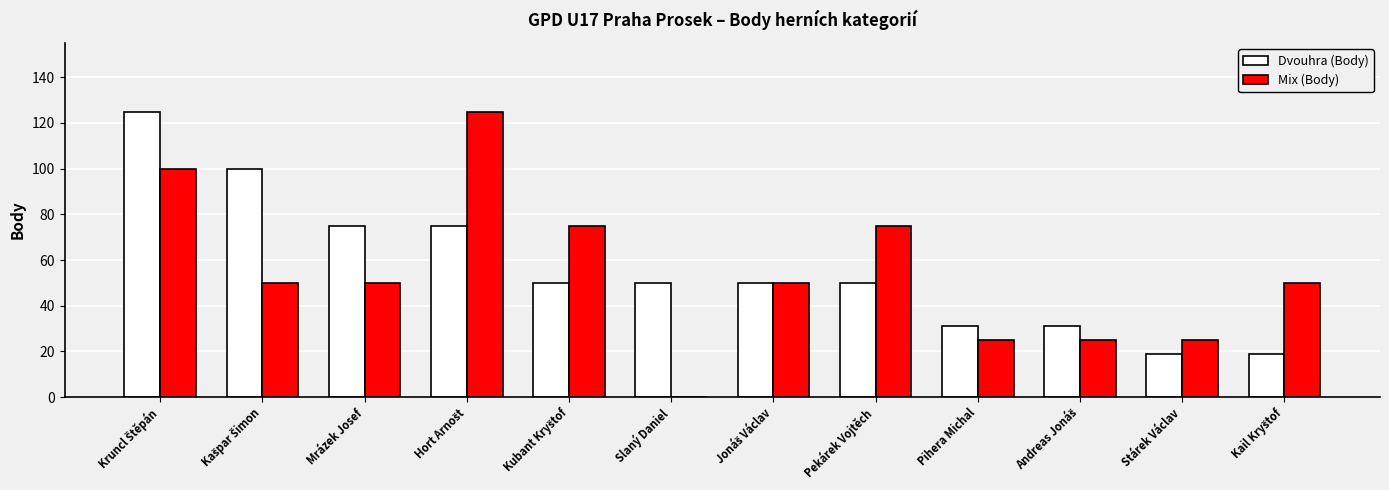

Reading left to right, list all the values displayed in this chart.

Dvouhra (Body): 125	100	75	75	50	50	50	50	31	31	19	19
Mix (Body): 100	50	50	125	75	0	50	75	25	25	25	50